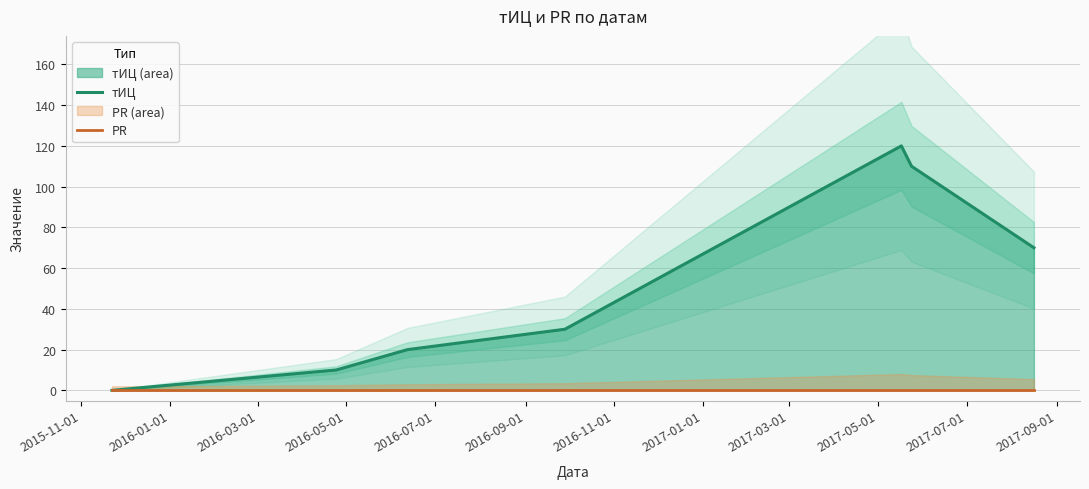

Reading left to right, transcribe all the data shown in this chart.

тИЦ: 0	10	20	30	120	110	70
PR: 0	0	0	0	0	0	0